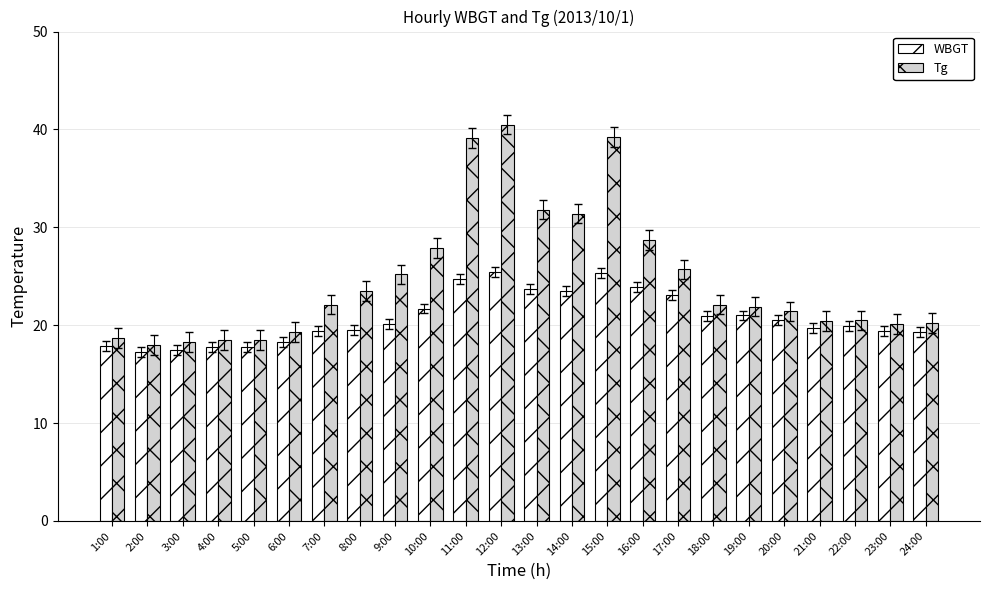

At which label is Tg closest to 29?

16:00